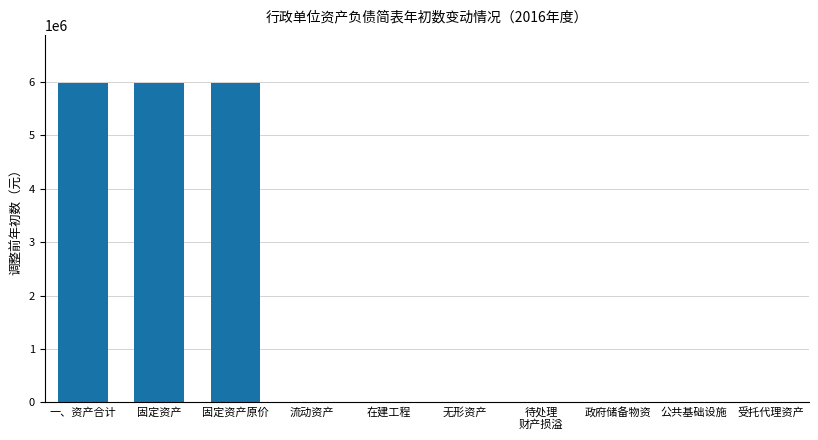

What is the greatest value displayed?

5977700